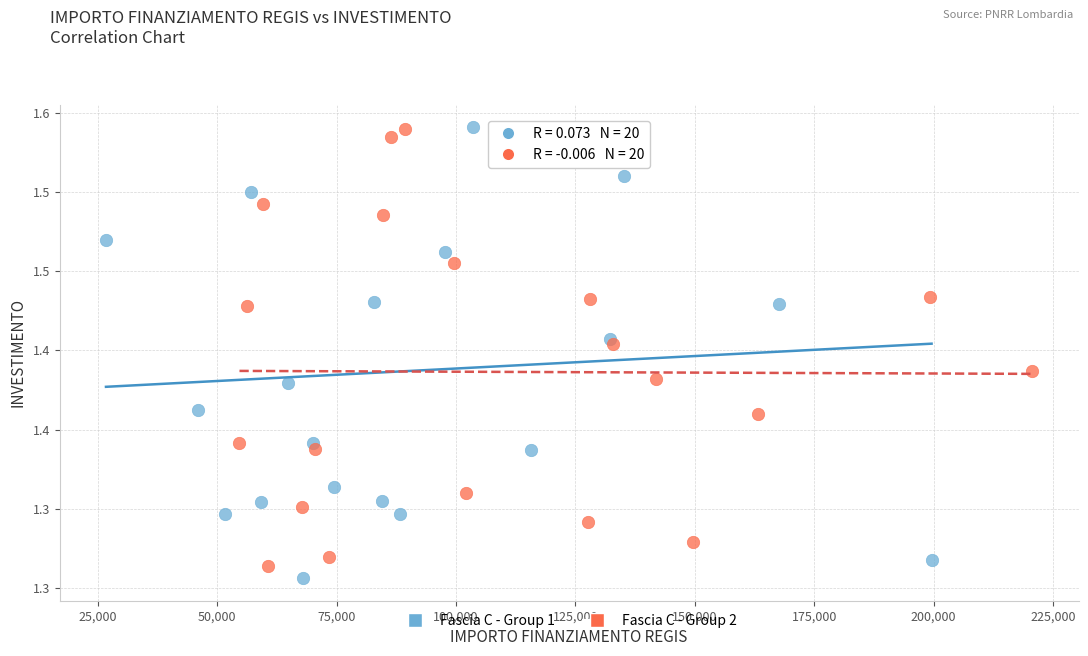

What are all the series names shown in the legend?

Fascia C - Group 1, Fascia C - Group 2